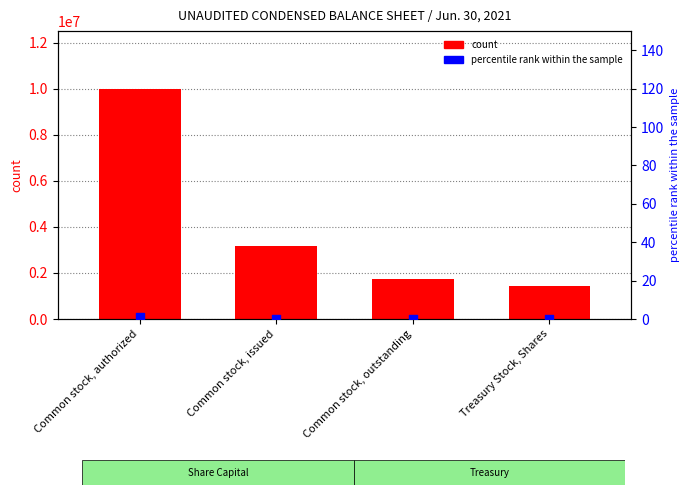

What is the total value across all series at Treasury Stock, Shares?

1437500.0